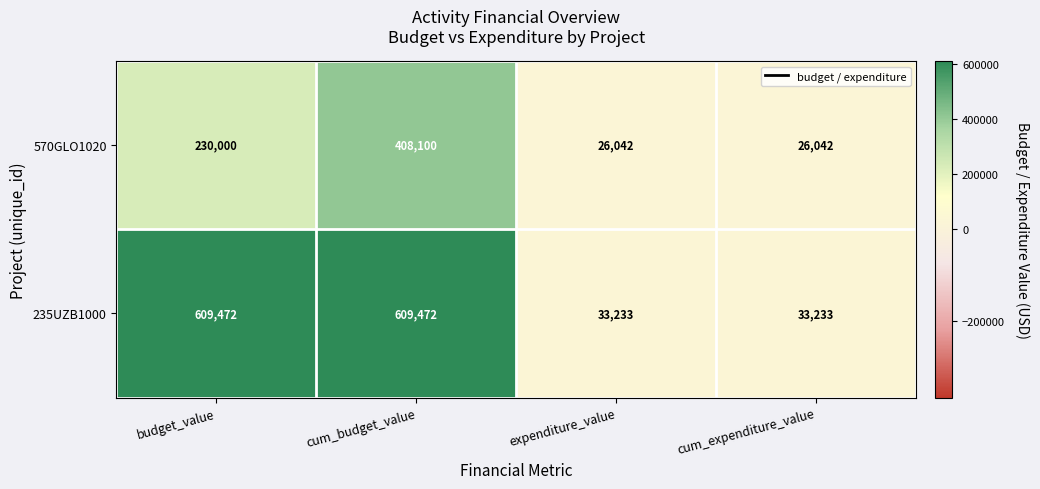

Reading right to left, list all the values displayed in this chart.

570GLO1020: cum_expenditure_value=26042	expenditure_value=26042	cum_budget_value=408100	budget_value=230000
235UZB1000: cum_expenditure_value=33233	expenditure_value=33233	cum_budget_value=609472	budget_value=609472